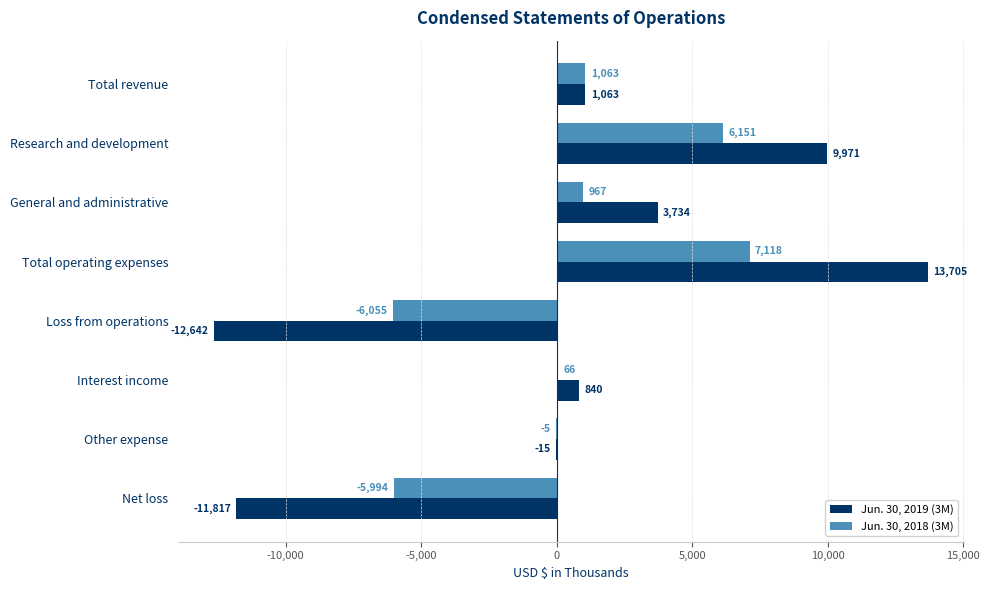

What are all the series names shown in the legend?

Jun. 30, 2019 (3M), Jun. 30, 2018 (3M)